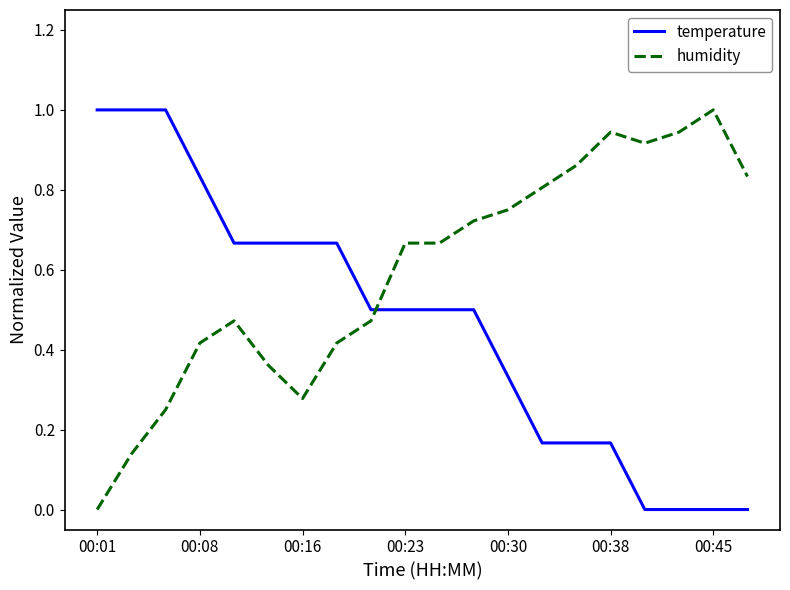

What is the difference between the maximum and minimum values in the humidity series?

1.0